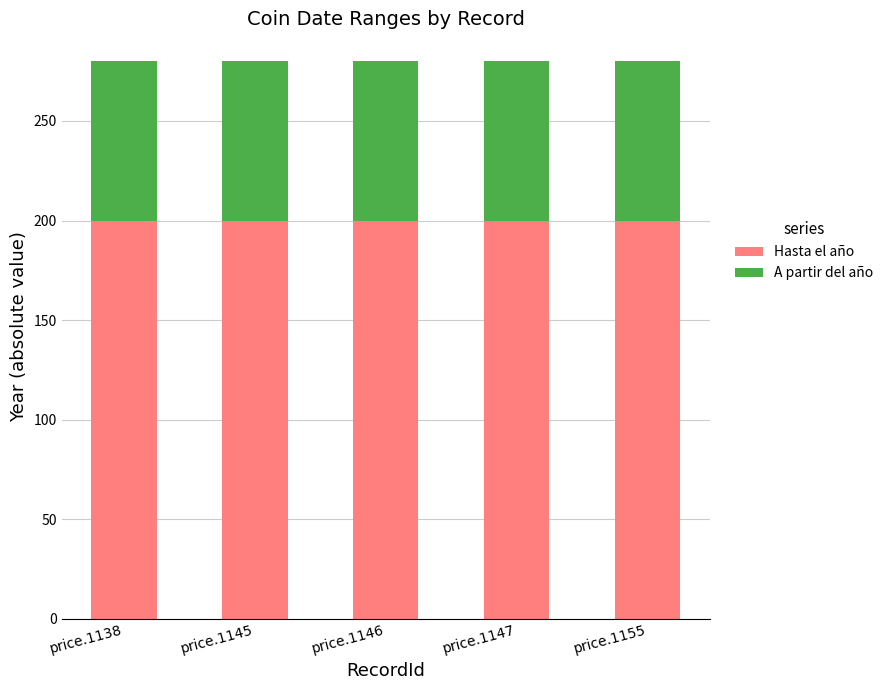

What is the total value across all series at price.1155?

280